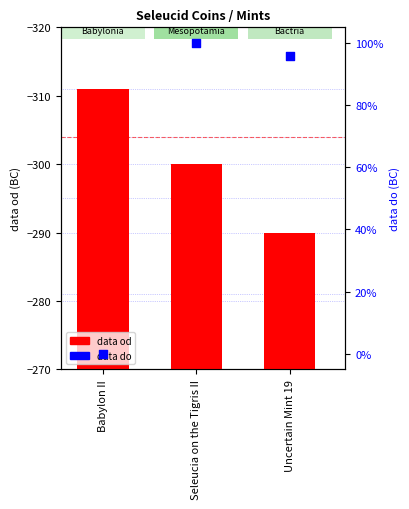

What is the total value across all series at Seleucia on the Tigris II?

-200.0